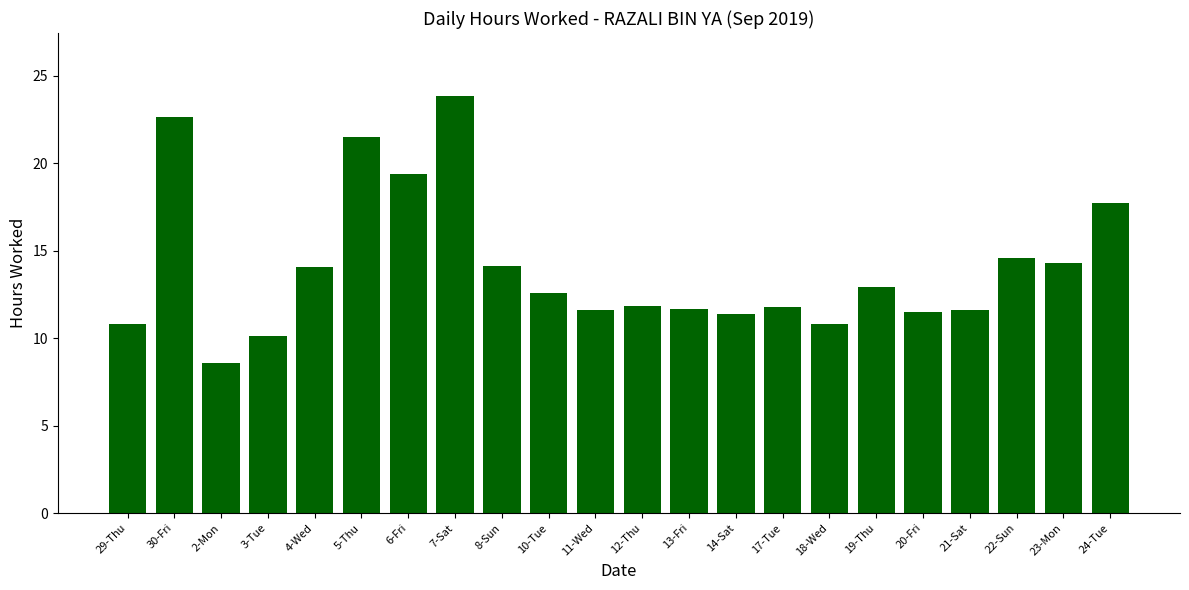

What is the change in value from 12-Thu to 13-Fri?

-0.2